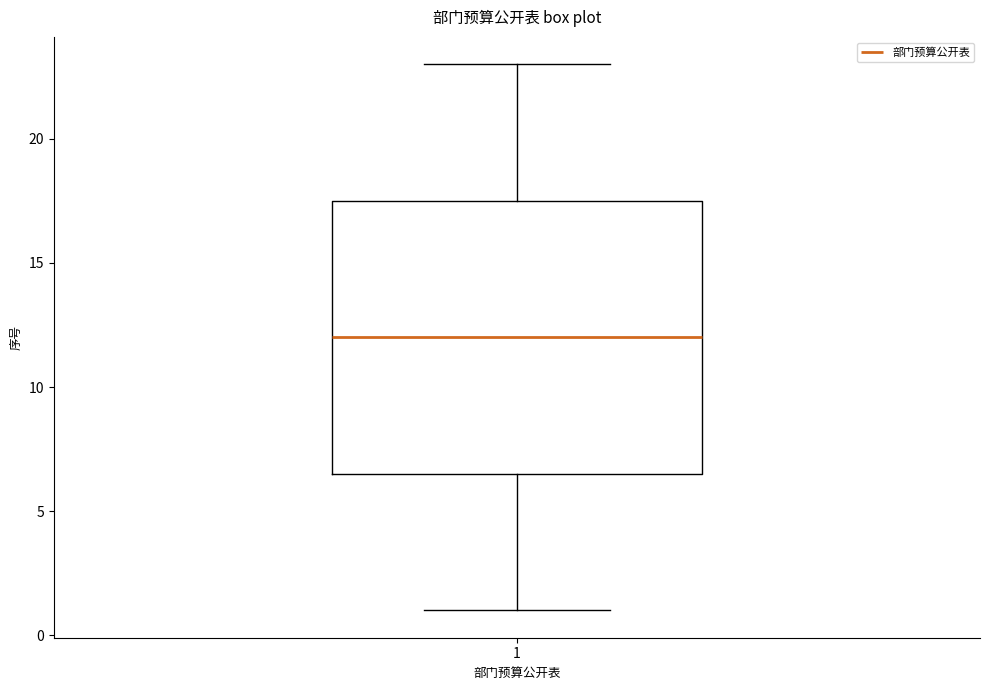

Read this box plot against the y-axis: the position of the median line, the range covered by the box, and the ends of both whiskers. The values are not printed on the chart, so give them approximately, as read against the axis.

median 12.0, box 6.5 to 17.5, whiskers 1.0 to 23.0